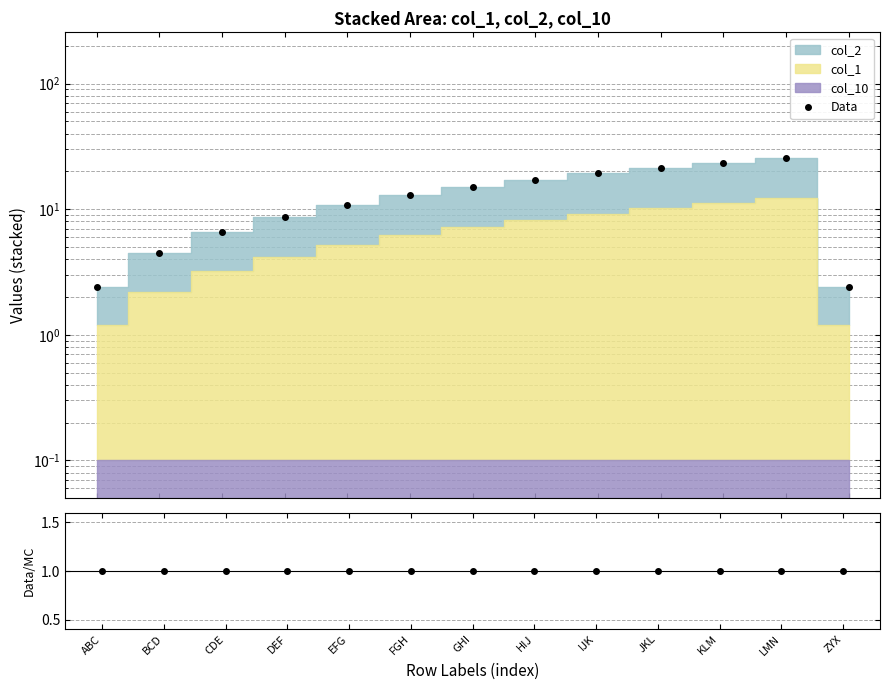

At which label is Data closest to 14?

FGH